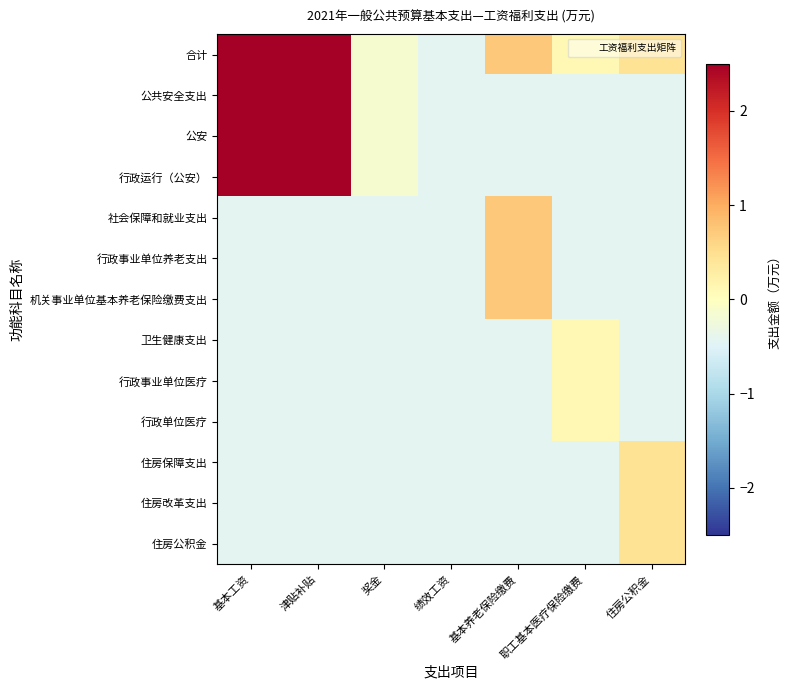

What is the total value across all series at 绩效工资?

-5.7